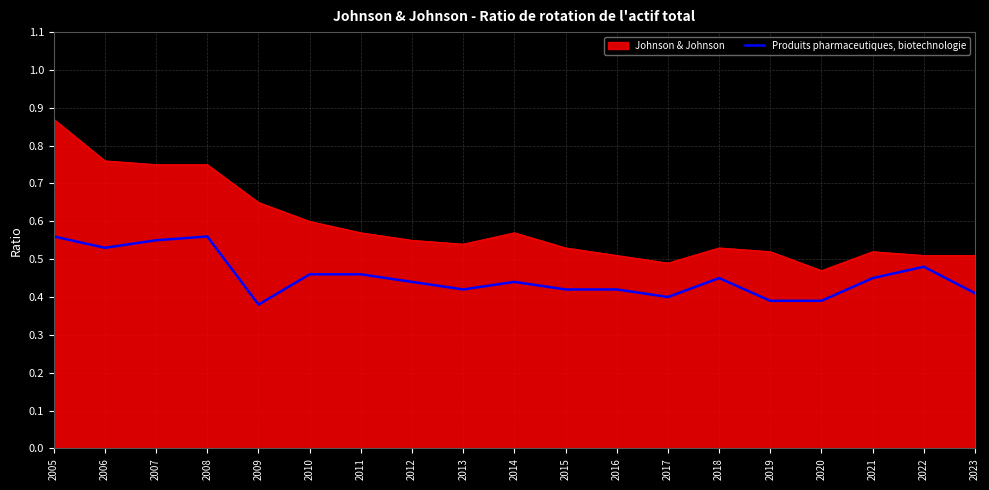

Between 2014 and 2017, which series saw the biggest shift?

Johnson & Johnson